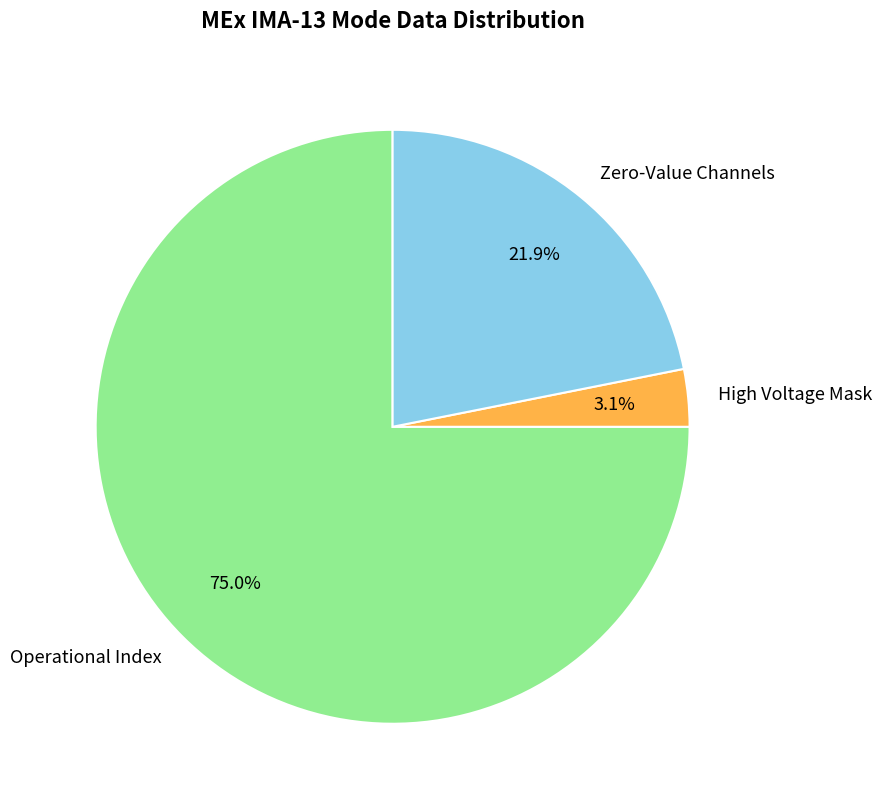

How many slices are in this pie chart?

3